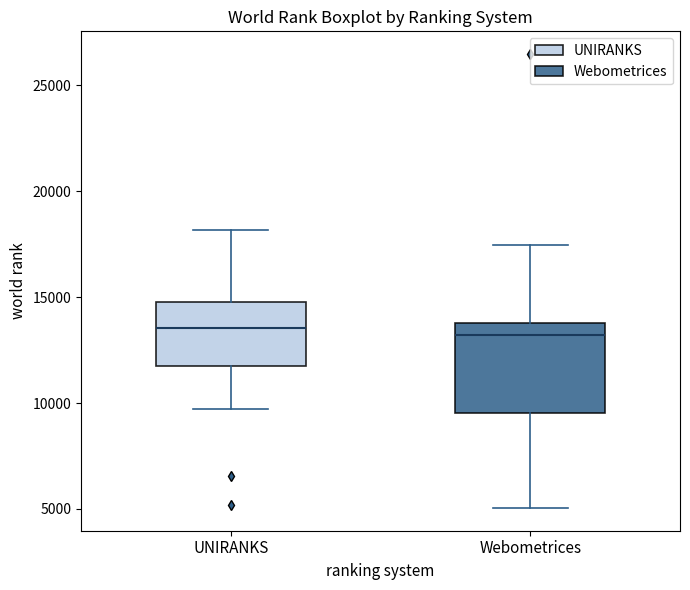

Reading left to right, transcribe this box plot: for each box, give where its median line is, the range the box spans, and where its two whiskers end, as read against the y-axis. The values are not printed on the chart, so give them approximately, as read against the axis.

UNIRANKS: median 13500, box 11500 to 15000, whiskers 9500 to 18000
Webometrices: median 13000, box 9500 to 14000, whiskers 5000 to 17500